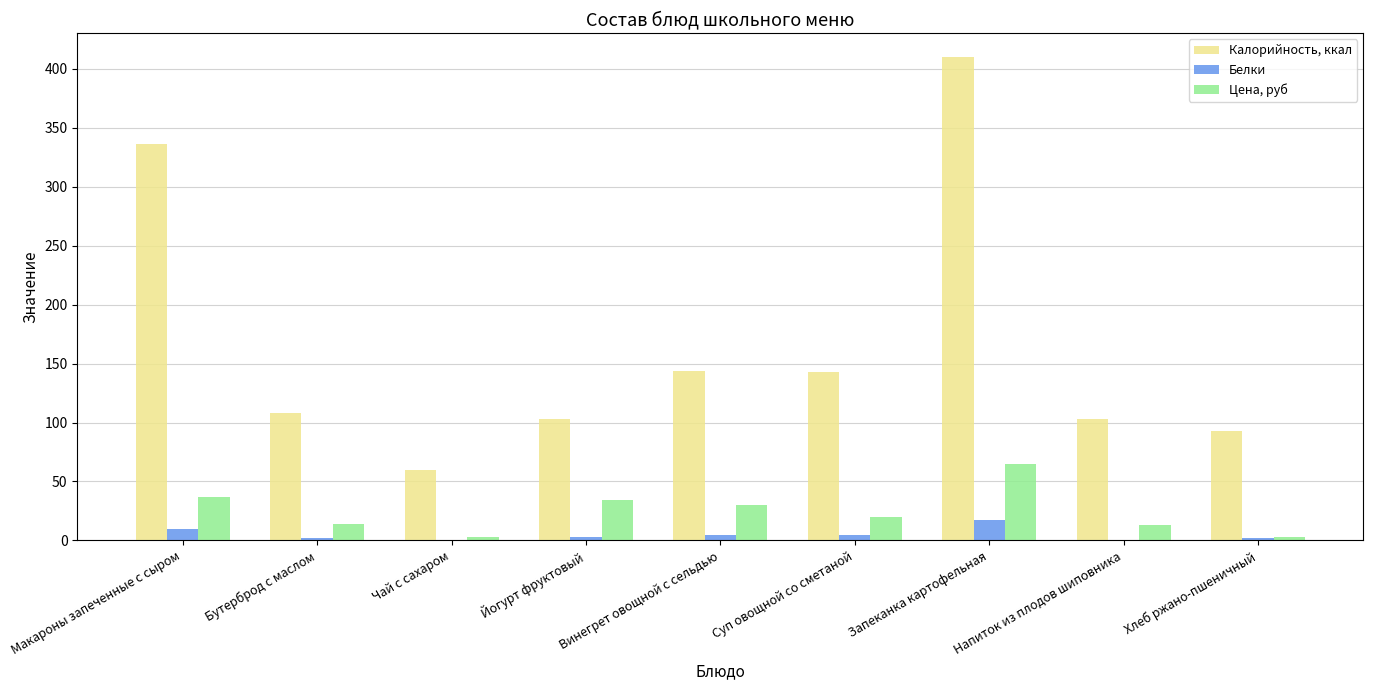

What is the highest value of the Цена, руб series?

65.2